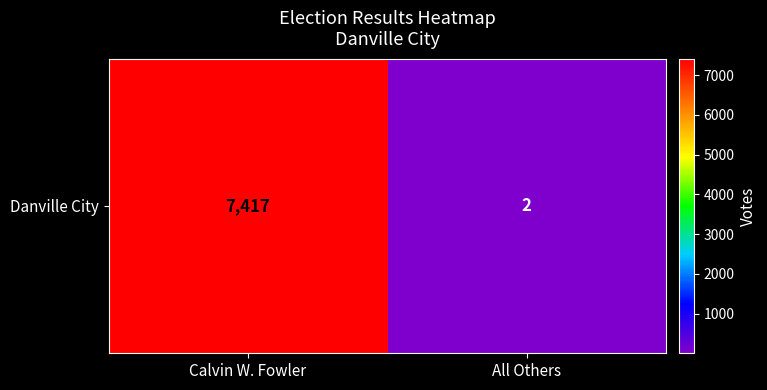

Rank the categories by value from highest to lowest.

Calvin W. Fowler, All Others